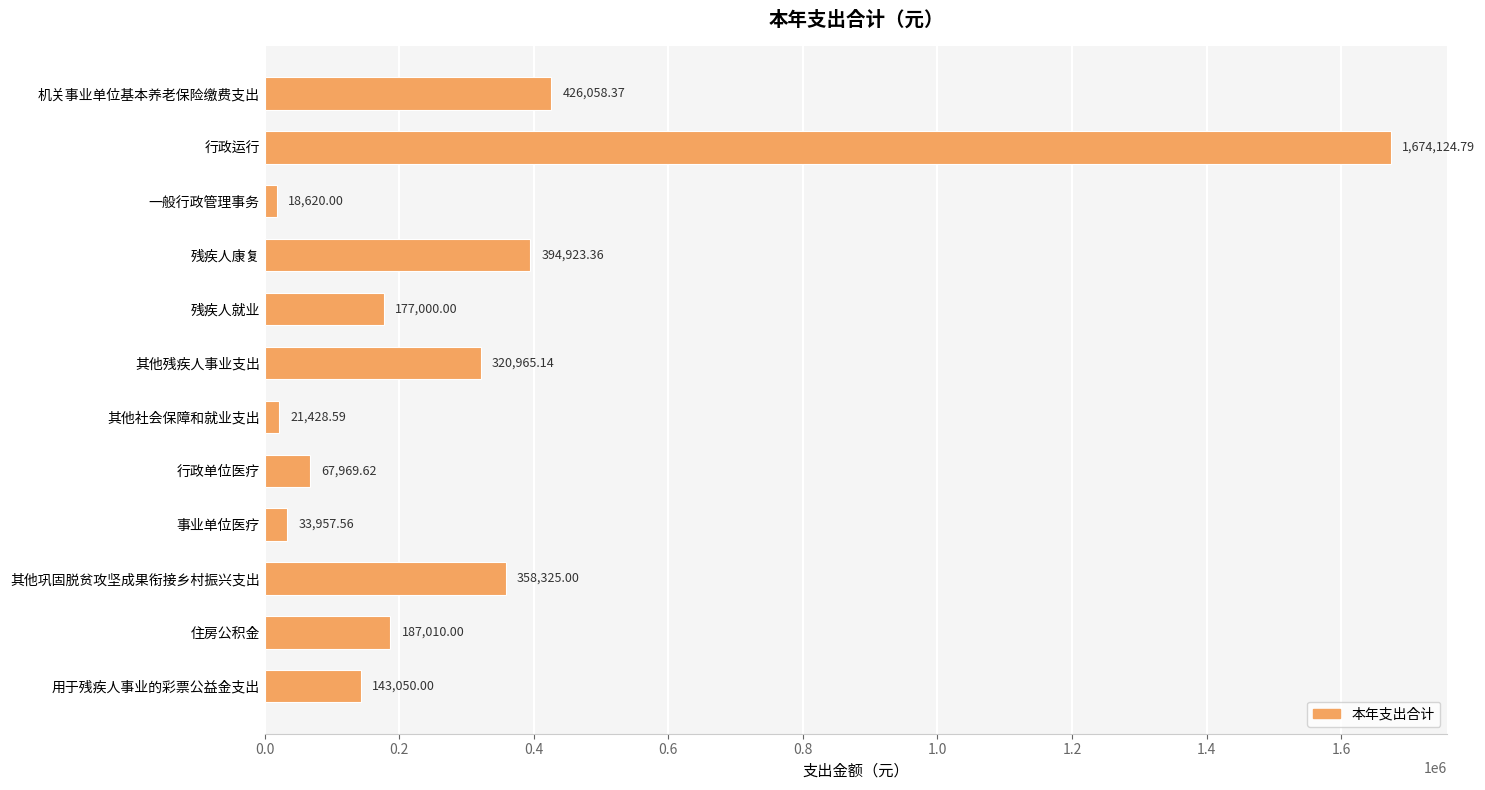

What is the difference between the maximum and minimum values?

1655504.8